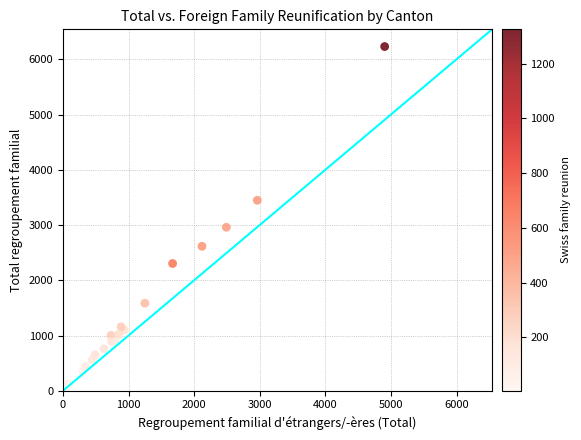

What Y value in the scatter plot is closest to 3129?

2959